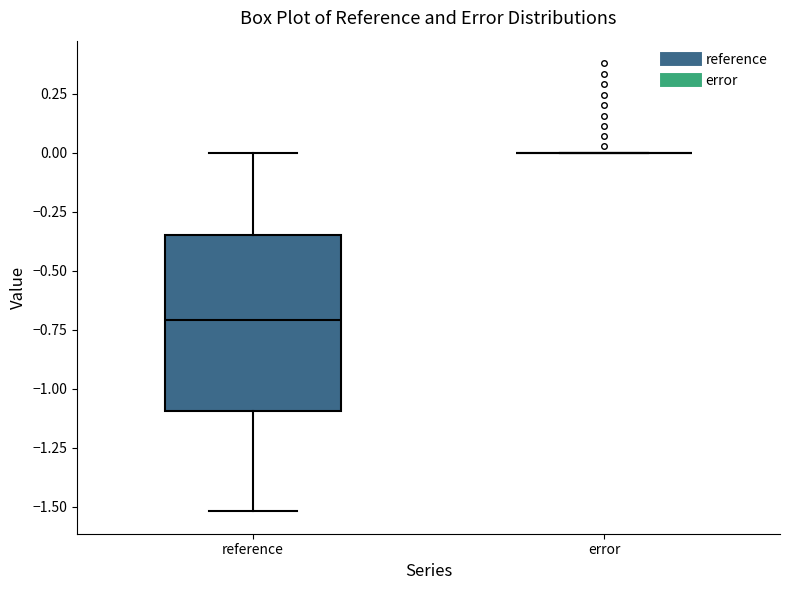

Reading left to right, transcribe this box plot: for each box, give where its median line is, the range the box spans, and where its two whiskers end, as read against the y-axis. The values are not printed on the chart, so give them approximately, as read against the axis.

reference: median -0.70, box -1.10 to -0.35, whiskers -1.50 to 0.00
error: box collapsed to a line at 0.00, whiskers 0.00 to 0.00